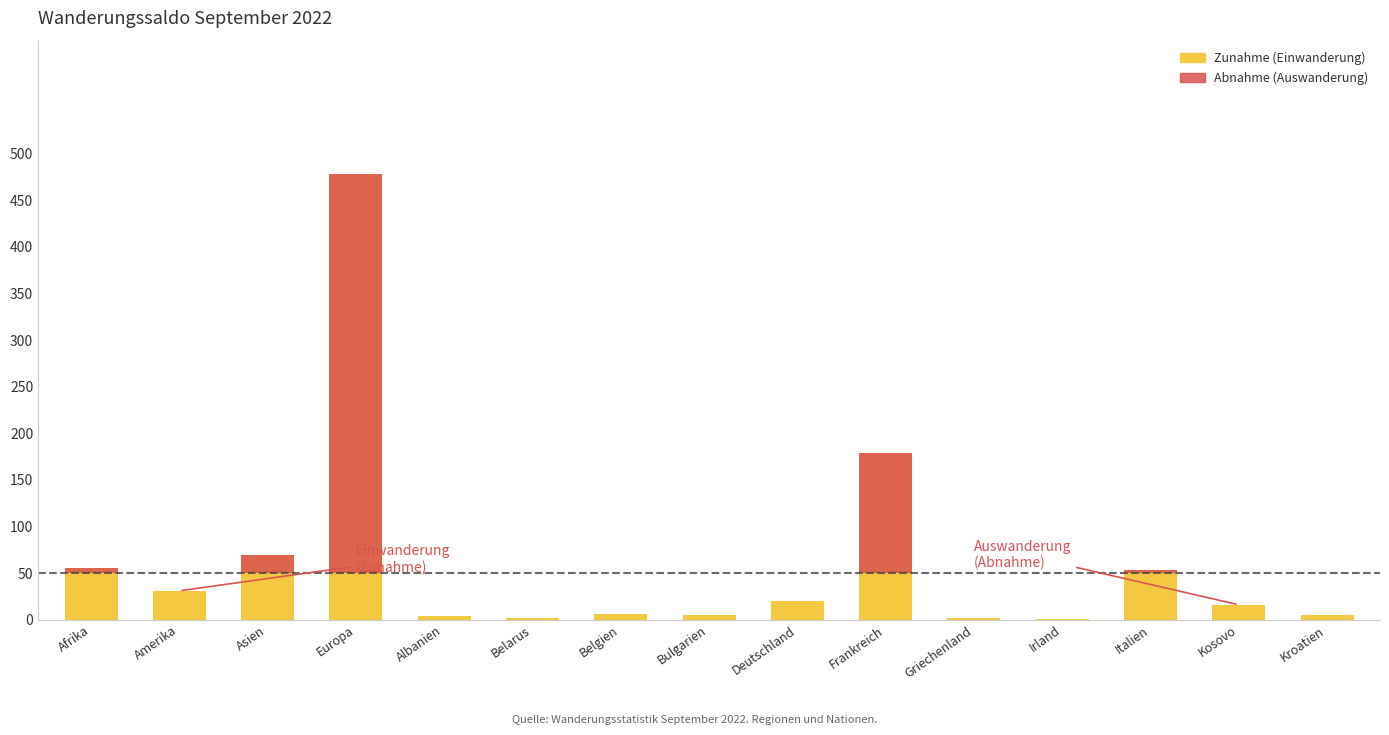

What is the difference between the highest and lowest values at Amerika?

31